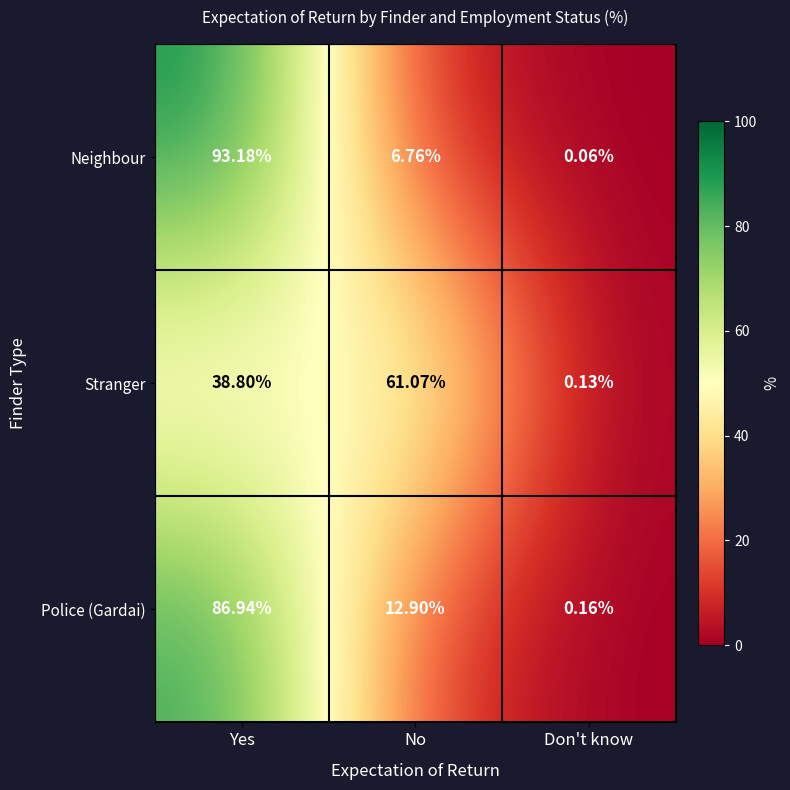

Which series changed the most between Yes and Don't know?

Neighbour